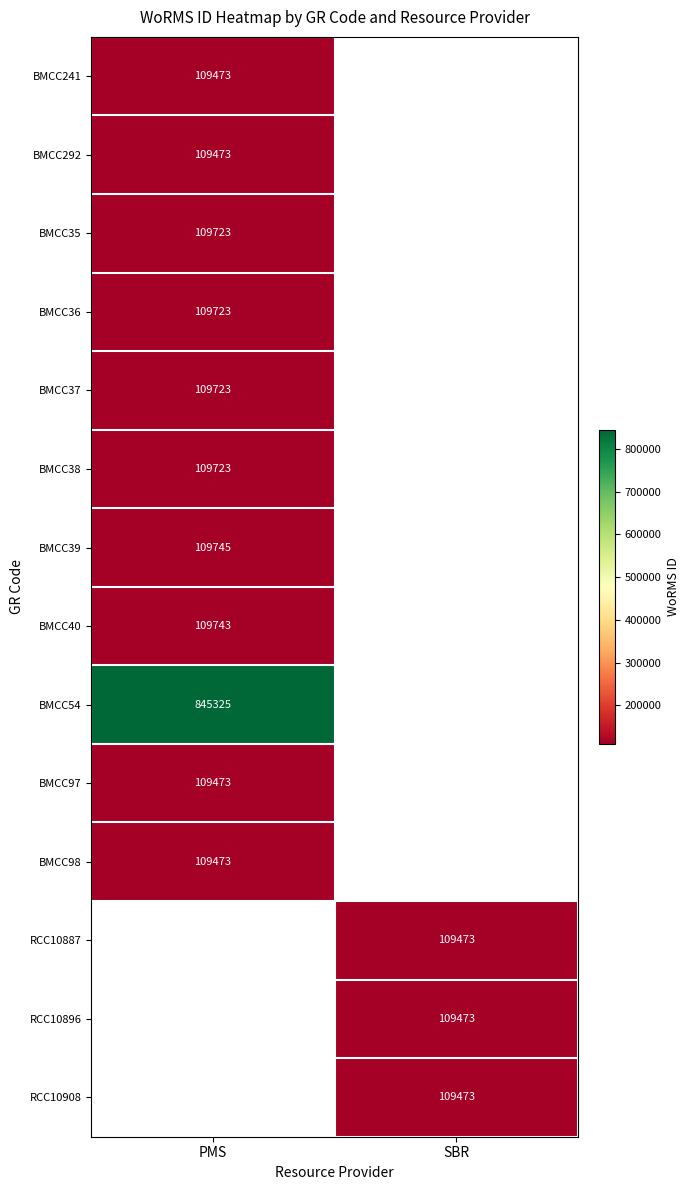

Is the value of RCC10908 at SBR greater than the value of BMCC40 at PMS?

No